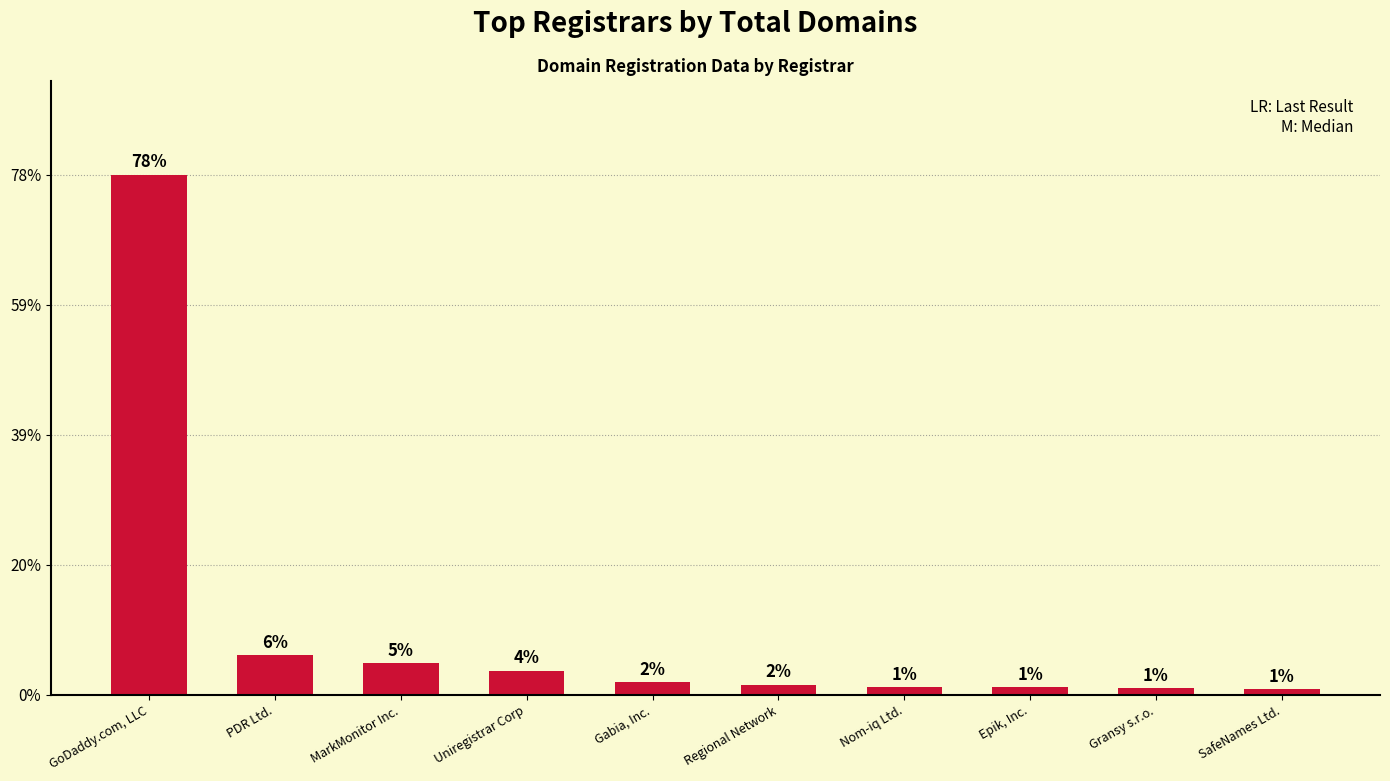

How many data points are above 32?

4